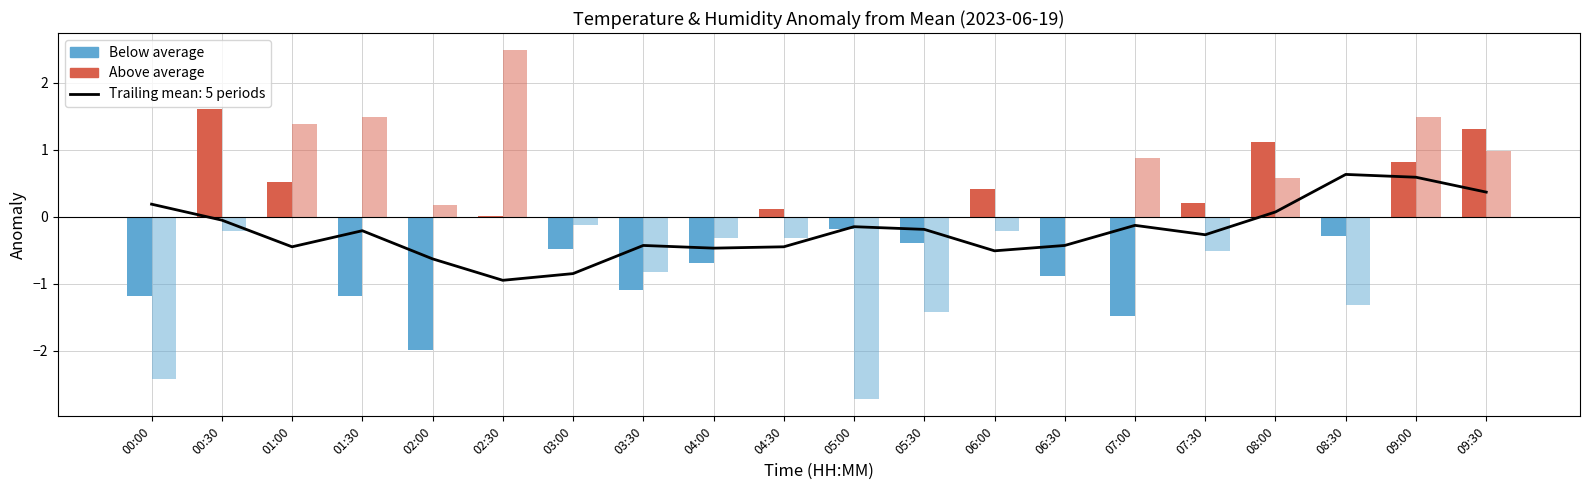

Rank the series by their maximum value, from lowest to highest.

Temp below average, Temp above average